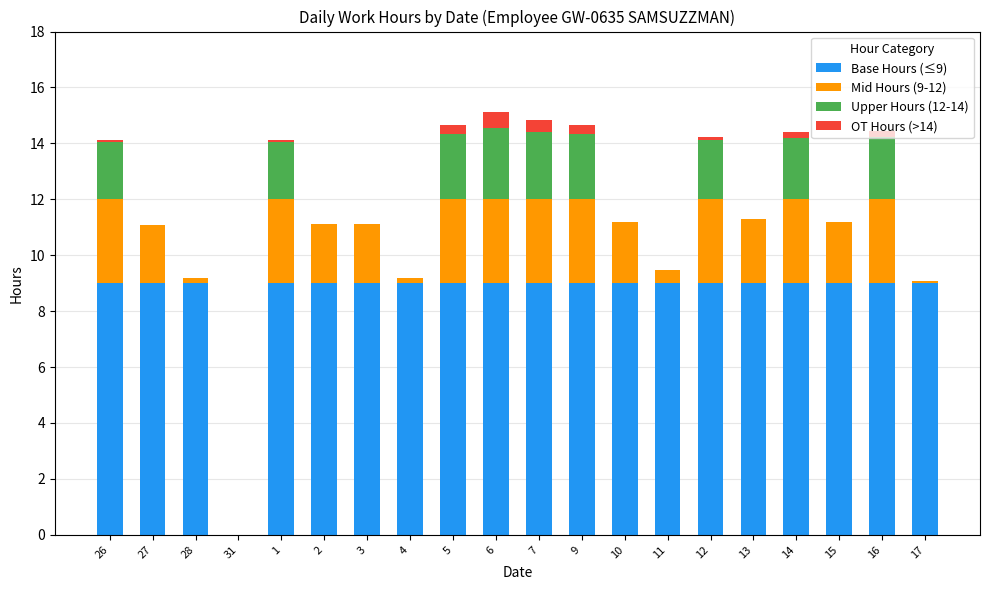

The value of Base Hours (≤9) at 16 is 9.0. True or false?

True